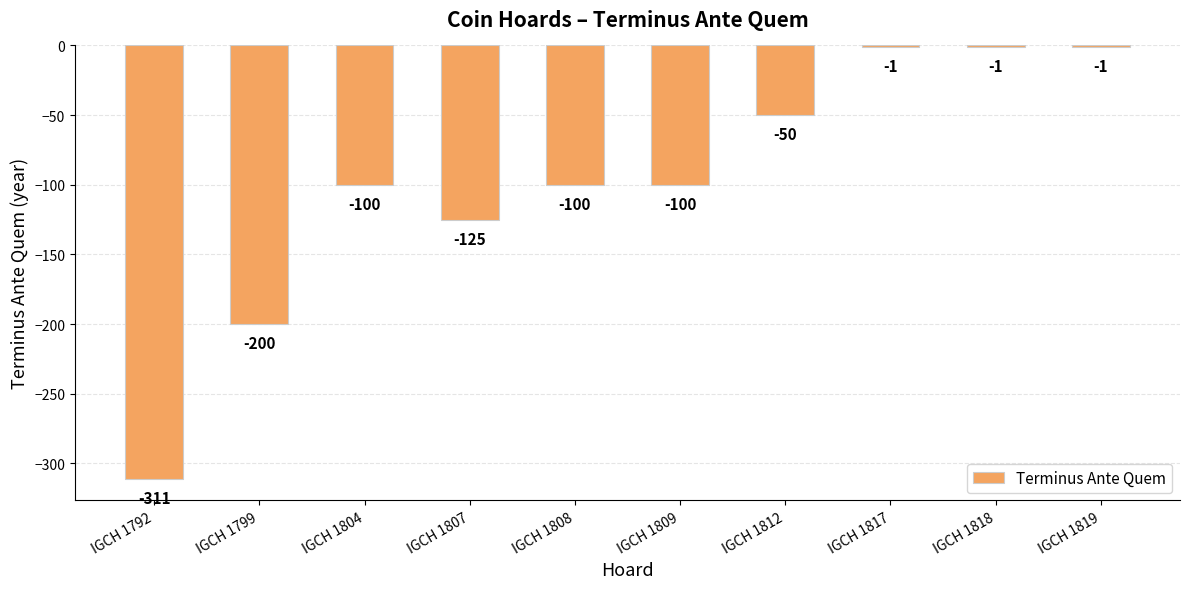

Count the number of values greater than -100.

4